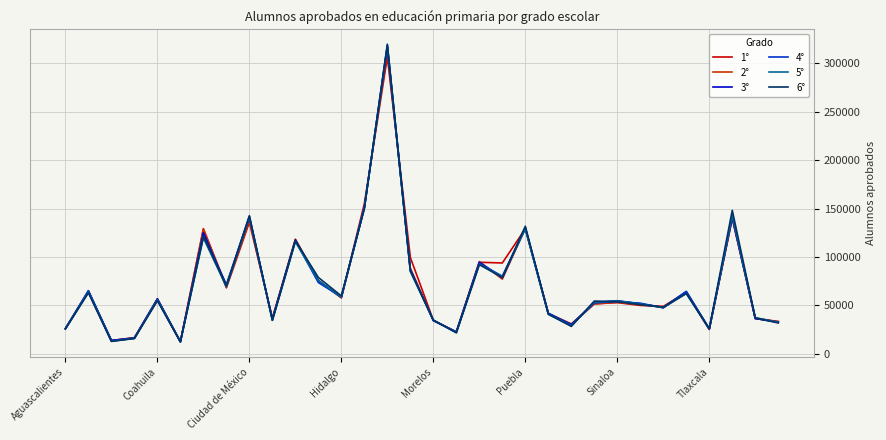

What are all the series names shown in the legend?

1°, 2°, 3°, 4°, 5°, 6°